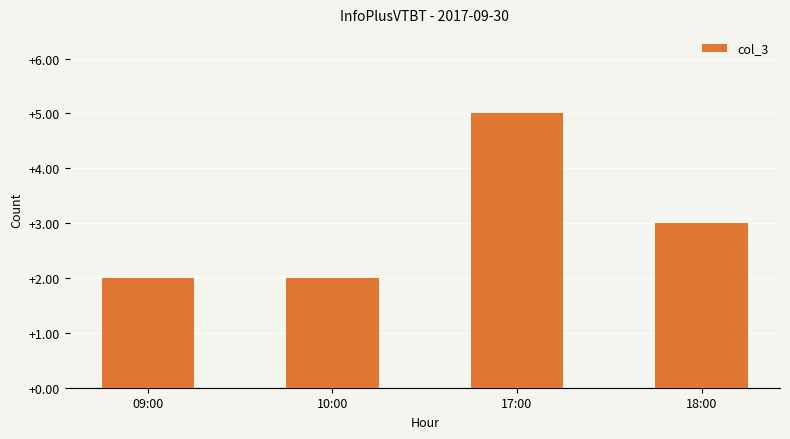

Count the number of categories in the chart.

4